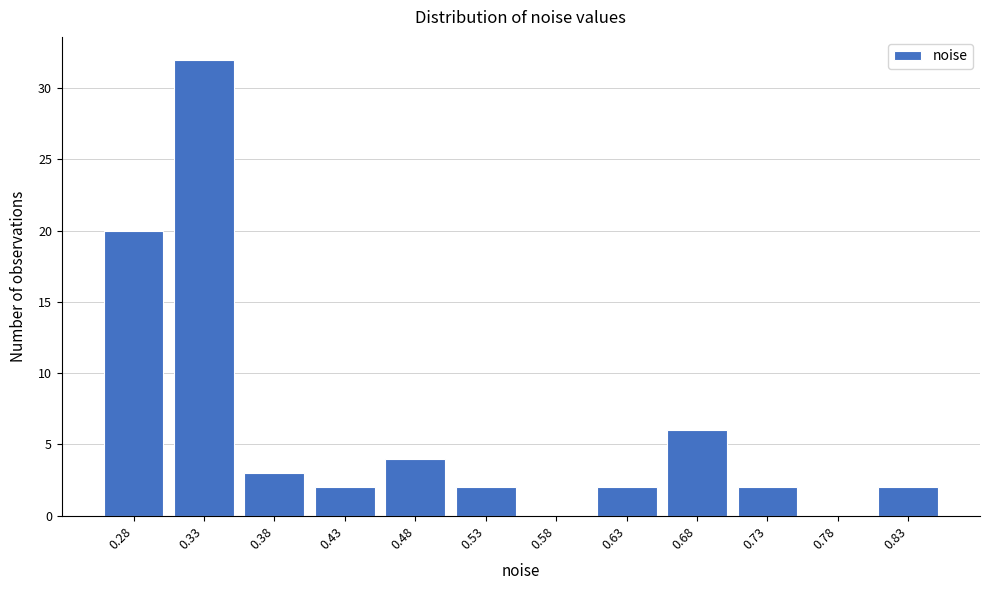

Which range on the x-axis has the tallest bar?

0.305 to 0.355